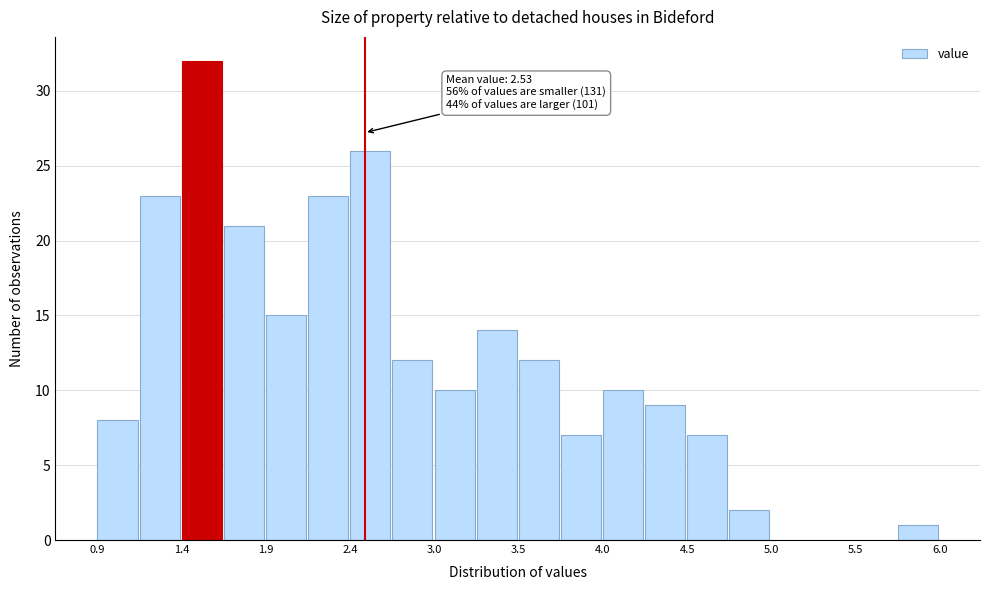

Read against the x-axis, roughly where is the centre of the tallest bar?

1.5